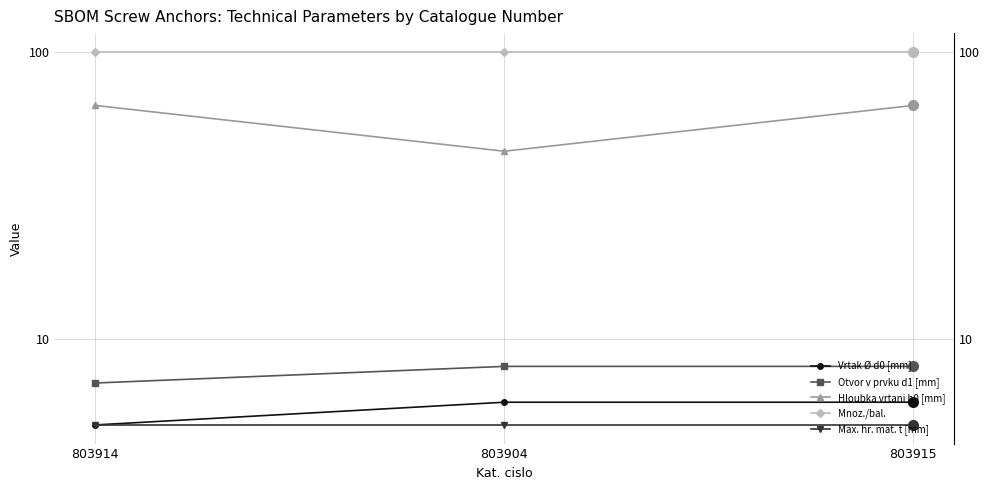

What is the label of the 3rd point from the right?

803914